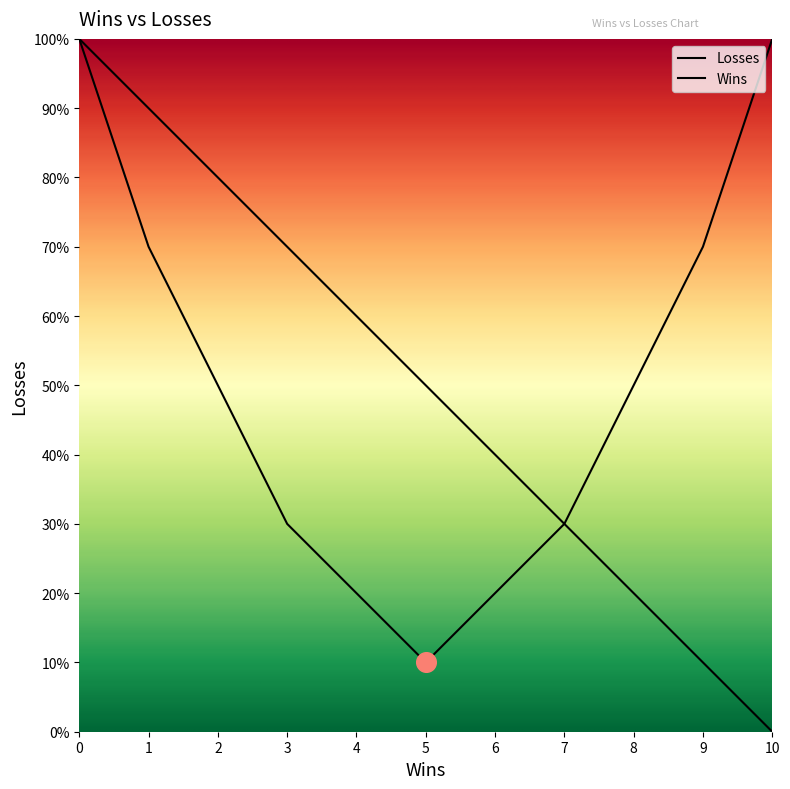

Is this an area chart (filled region under the line)?

Yes